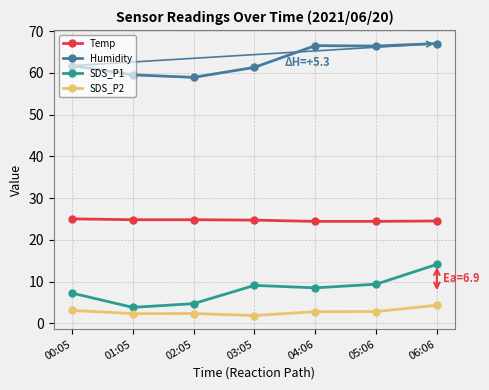

Is it true that SDS_P2 equals 2.8 at 05:06?

True